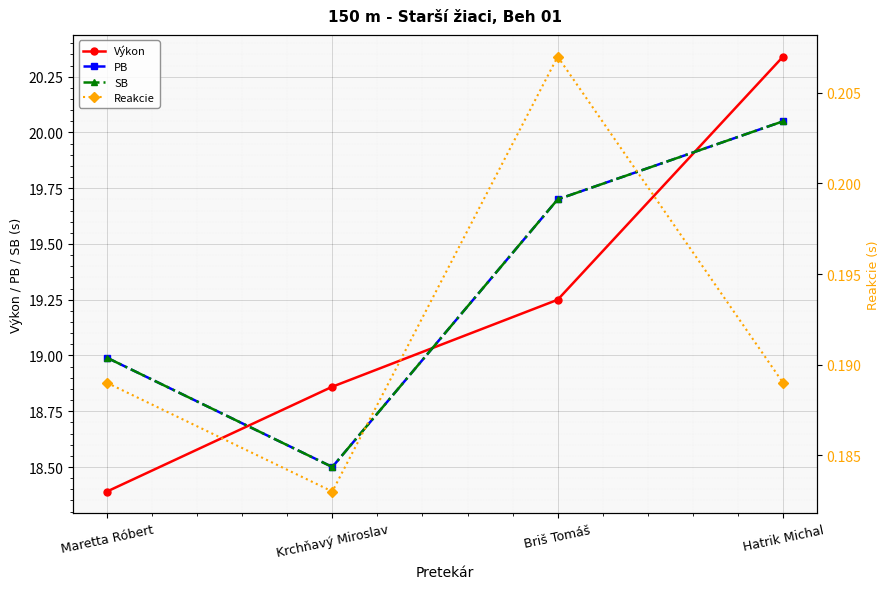

Reading left to right, extract all data points from this chart.

Výkon: 18.4	18.9	19.2	20.3
PB: 19.0	18.5	19.7	20.1
SB: 19.0	18.5	19.7	20.1
Reakcie: 0.2	0.2	0.2	0.2